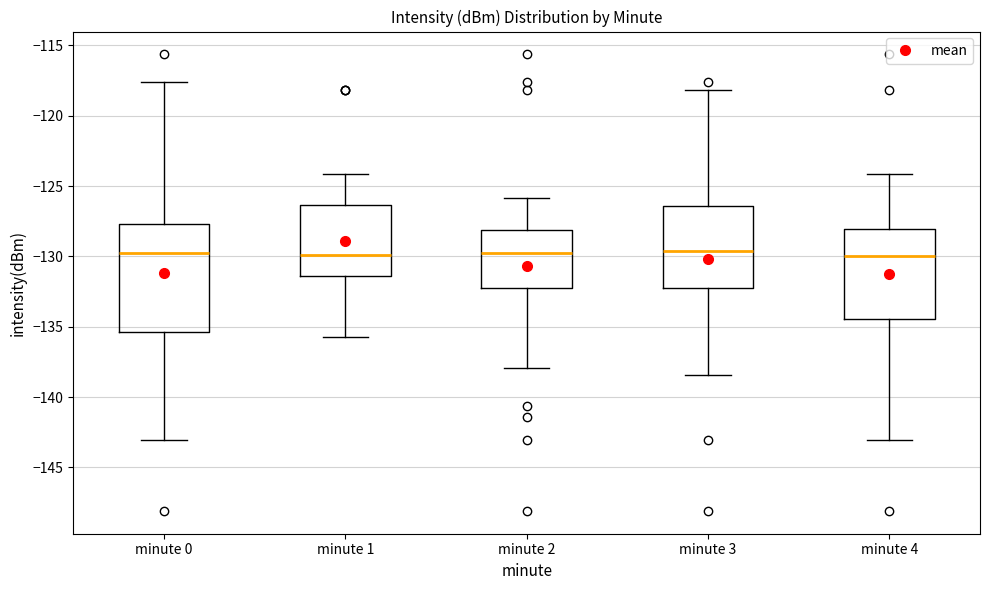

Reading left to right, transcribe this box plot: for each box, give where its median line is, the range the box spans, and where its two whiskers end, as read against the y-axis. The values are not printed on the chart, so give them approximately, as read against the axis.

minute 0: median -129.5, box -135.5 to -127.5, whiskers -143.0 to -117.5
minute 1: median -130.0, box -131.5 to -126.5, whiskers -135.5 to -124.0
minute 2: median -129.5, box -132.0 to -128.0, whiskers -138.0 to -126.0
minute 3: median -129.5, box -132.0 to -126.5, whiskers -138.5 to -118.0
minute 4: median -130.0, box -134.5 to -128.0, whiskers -143.0 to -124.0